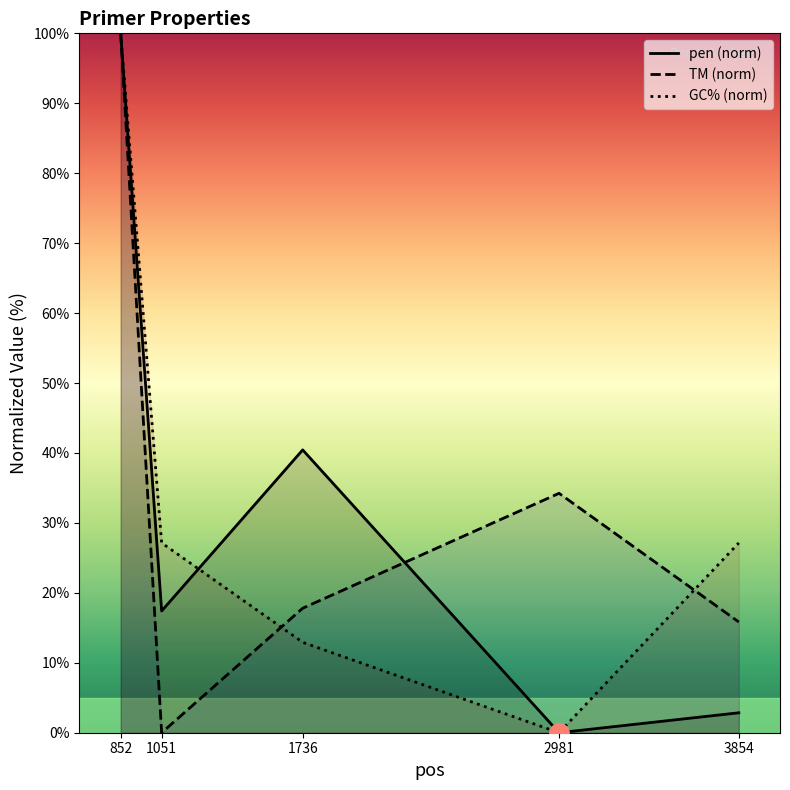

How many values in the PRIMER_LEFT_0_GC_PERCENT series are below 27?

2